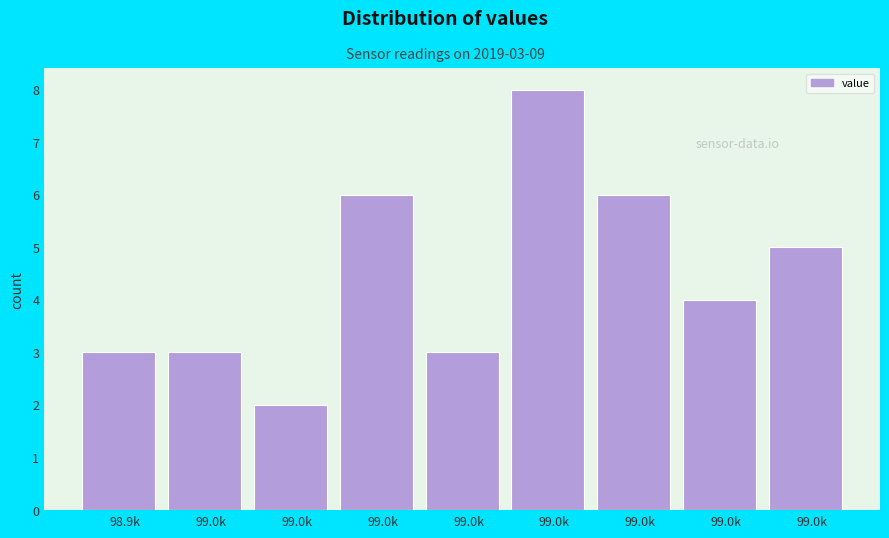

How many bars are there in total?

9